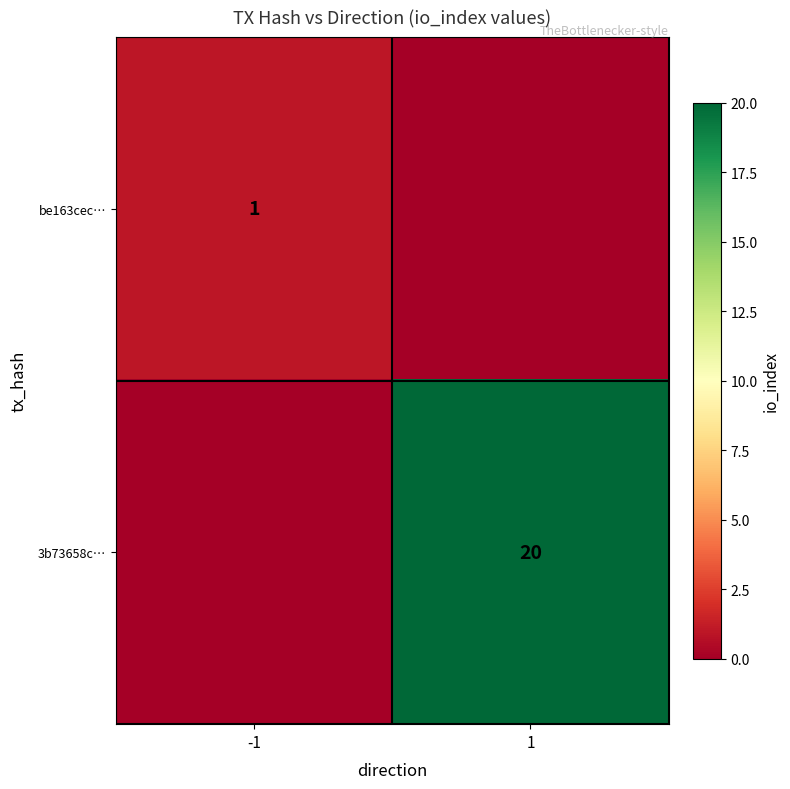

The be163cec… series shows 1 at -1. True or false?

True